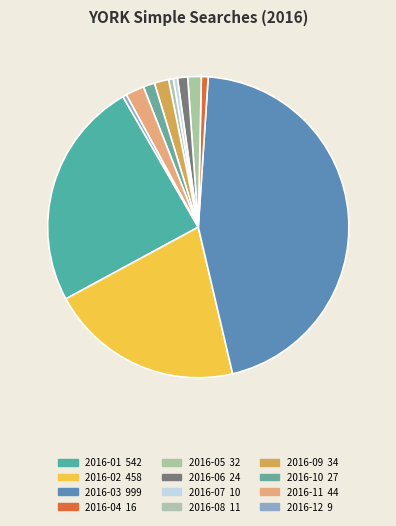

To the nearest percent, what portion does 2016-11 represent?

2%